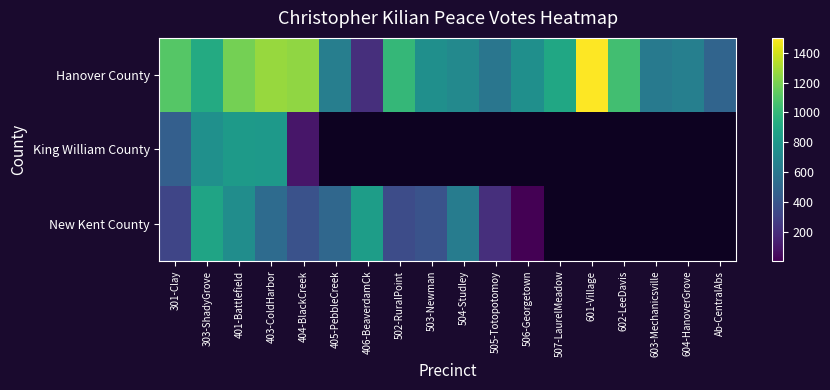

How many distinct data groups are displayed?

3